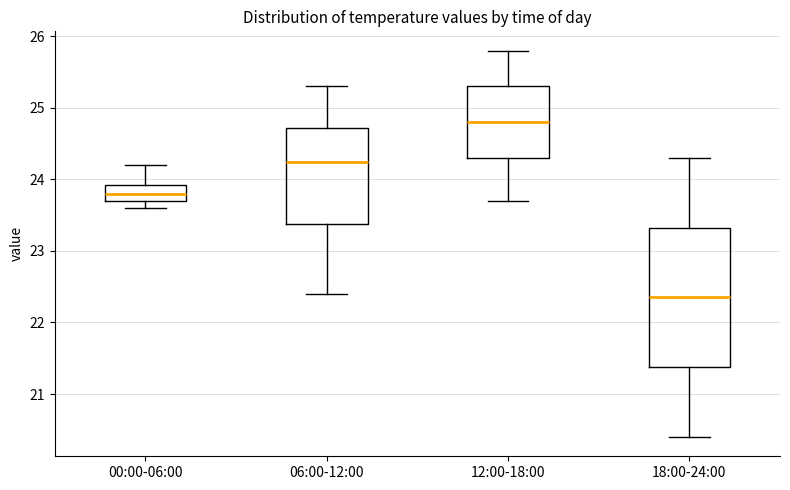

Reading left to right, read every box against the y-axis: the position of its median line, the range the box covers, and the ends of its whiskers. The values are not printed on the chart, so give them approximately, as read against the axis.

00:00-06:00: median 23.8, box 23.7 to 23.9, whiskers 23.6 to 24.2
06:00-12:00: median 24.3, box 23.4 to 24.7, whiskers 22.4 to 25.3
12:00-18:00: median 24.8, box 24.3 to 25.3, whiskers 23.7 to 25.8
18:00-24:00: median 22.4, box 21.4 to 23.3, whiskers 20.4 to 24.3